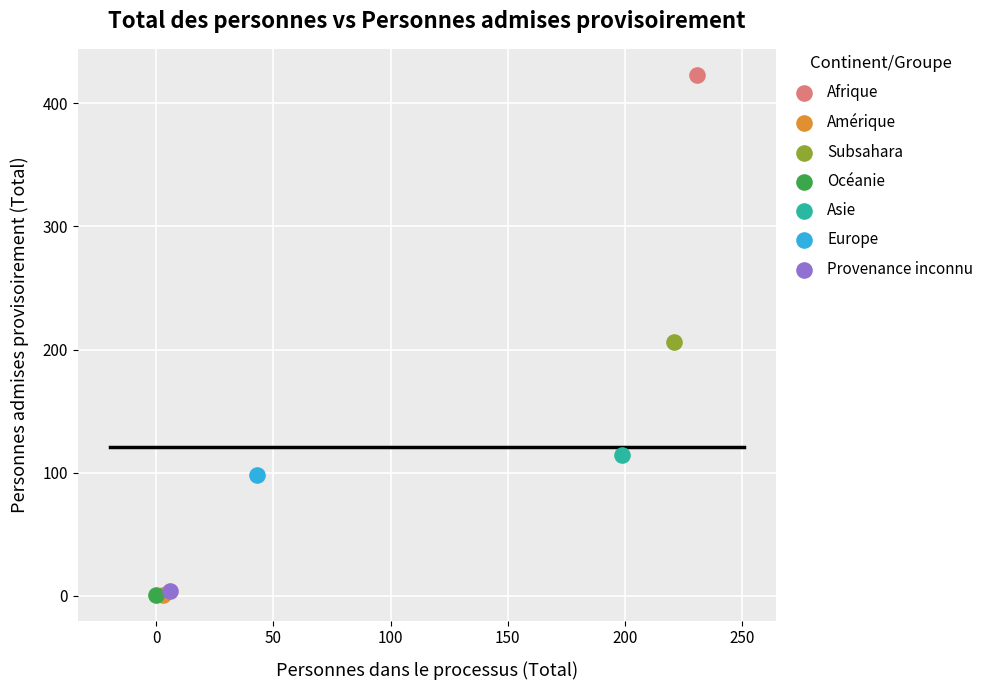

Which series contains the highest Y value?

Afrique